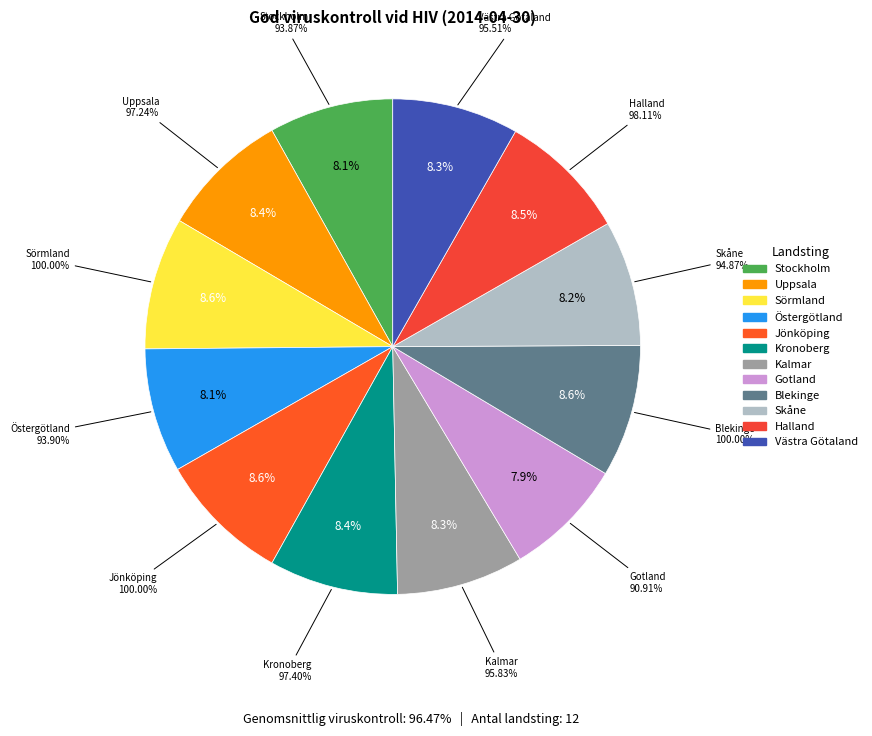

What percentage is NOT represented by Kalmar?

91.7%